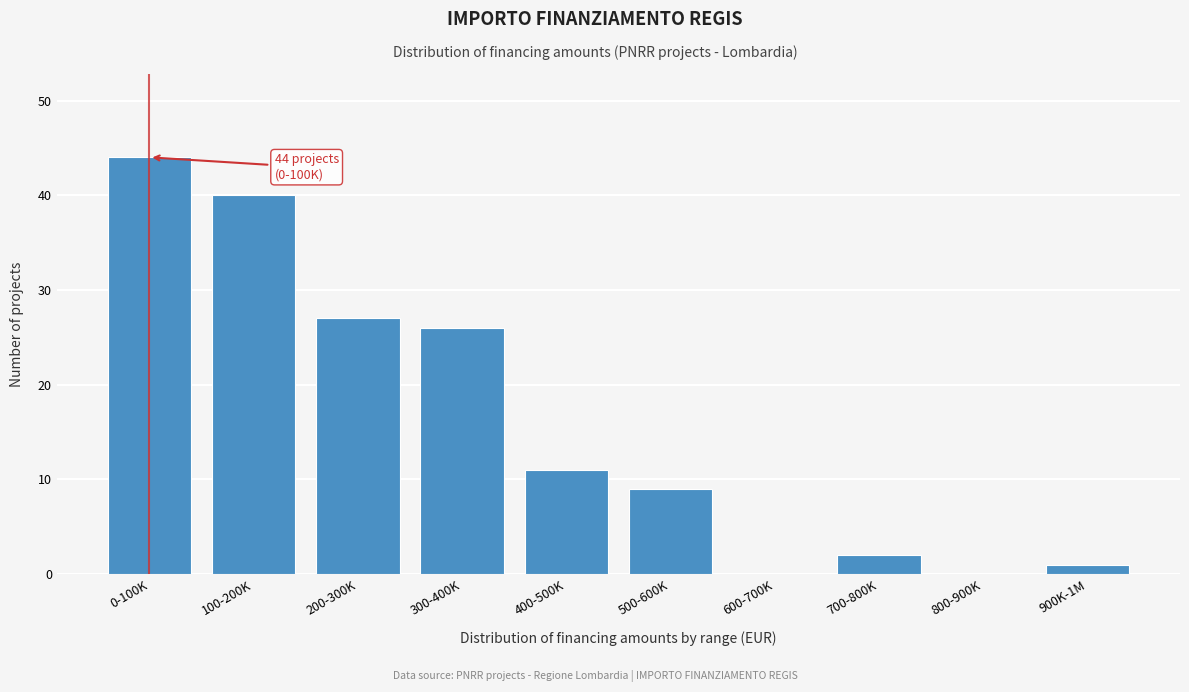

Reading right to left, list all the values displayed in this chart.

900K-1M=1	800-900K=0	700-800K=2	600-700K=0	500-600K=9	400-500K=11	300-400K=26	200-300K=27	100-200K=40	0-100K=44